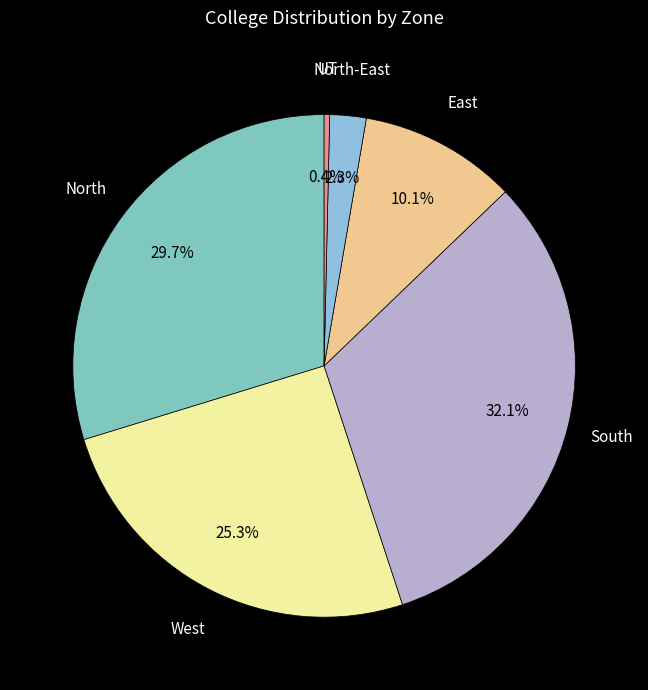

How many segments does this pie chart have?

6